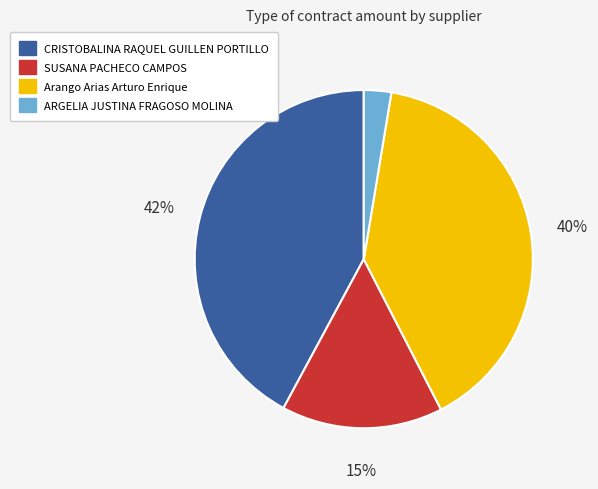

Which slice is the largest?

CRISTOBALINA RAQUEL GUILLEN PORTILLO